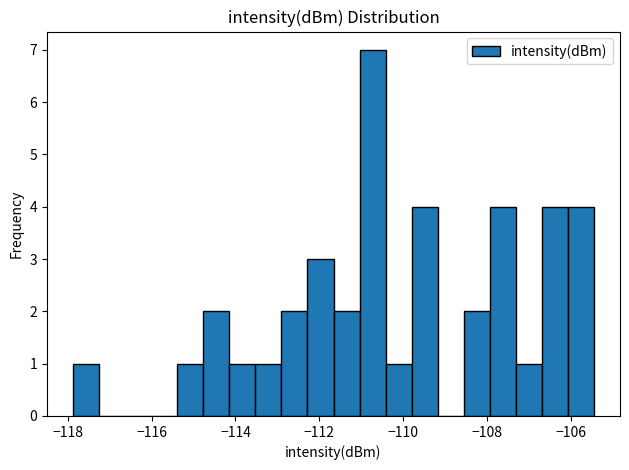

Read against the x-axis, roughly where is the centre of the tallest bar?

-110.8